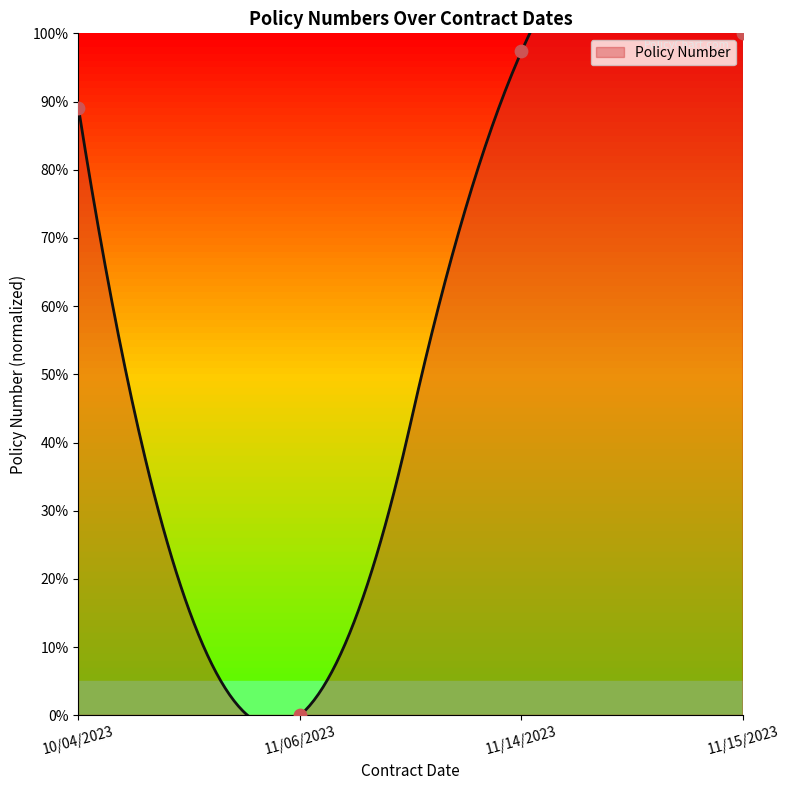

What is the change in value from 11/06/2023 to 11/15/2023?

+100.0